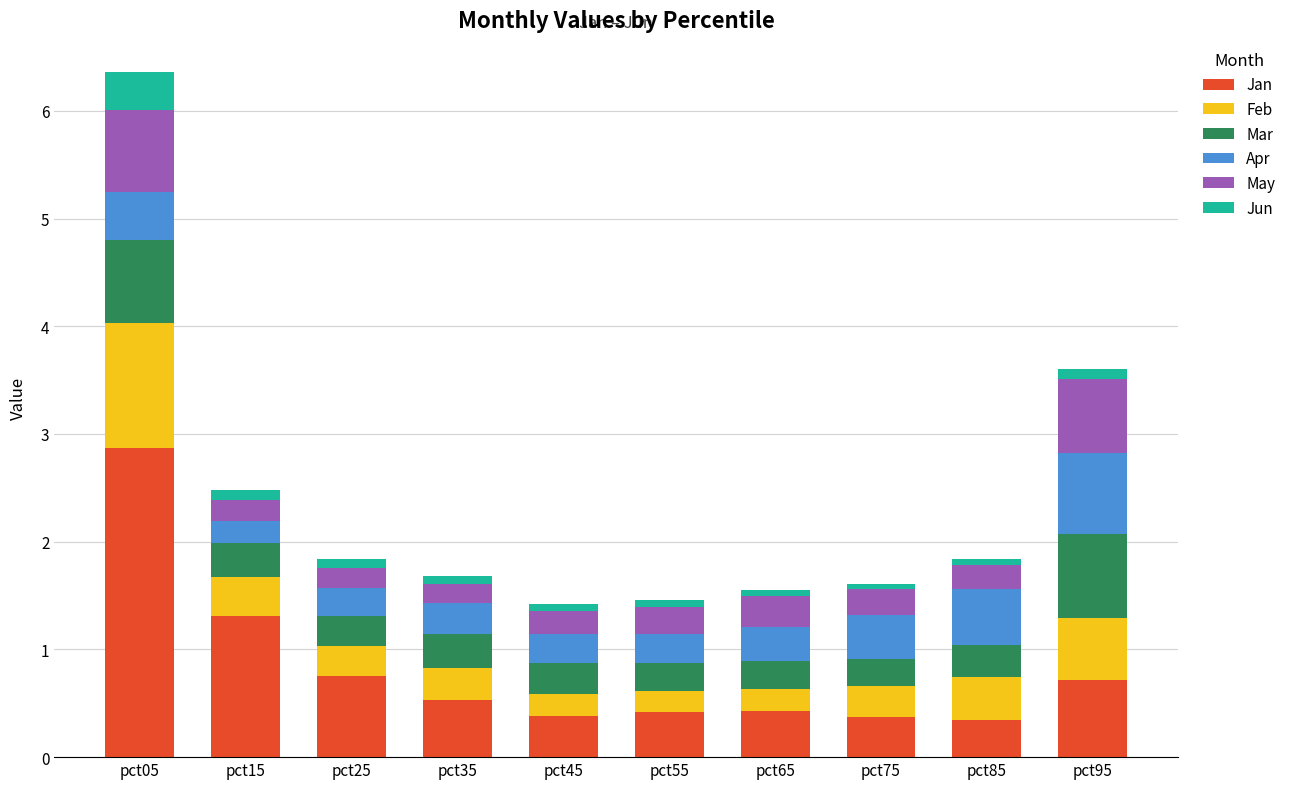

Does the chart contain any negative values?

No